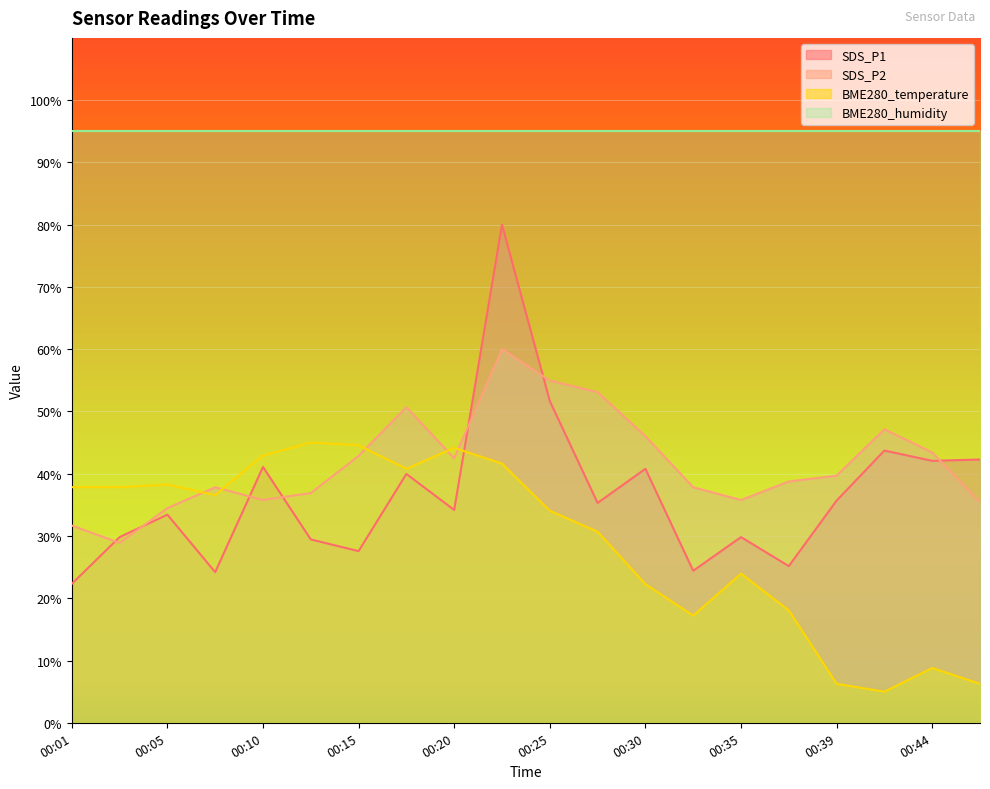

In SDS_P1, how many points are lower than both neighbors (excluding endpoints)?

7